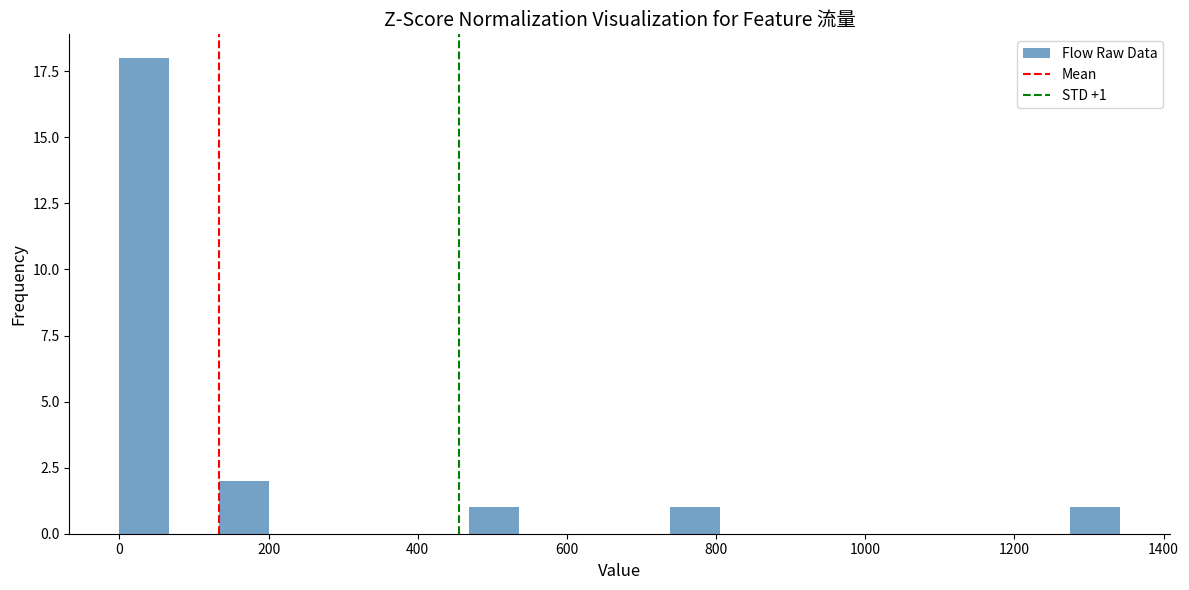

Read against the x-axis, roughly where is the centre of the tallest bar?

40